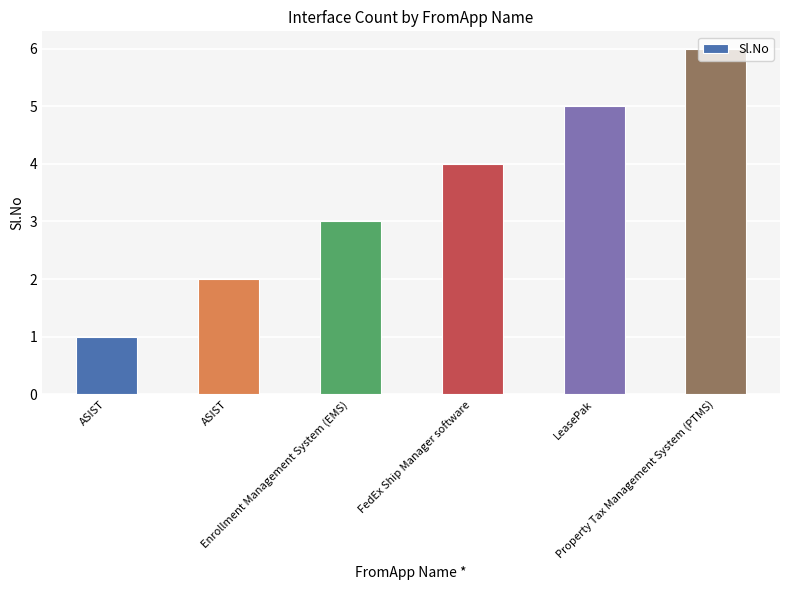

Does the chart contain any negative values?

No